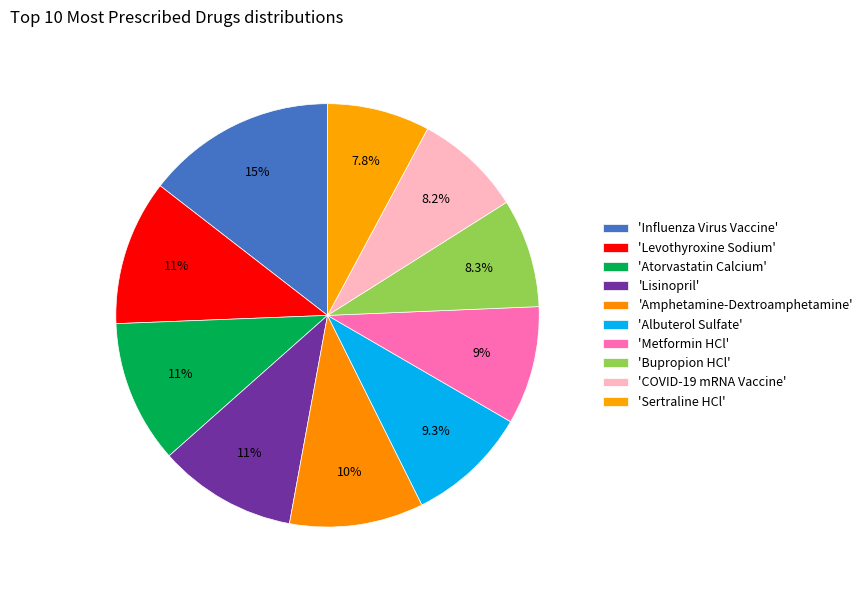

What is the largest slice in the pie chart?

Influenza Virus Vaccine